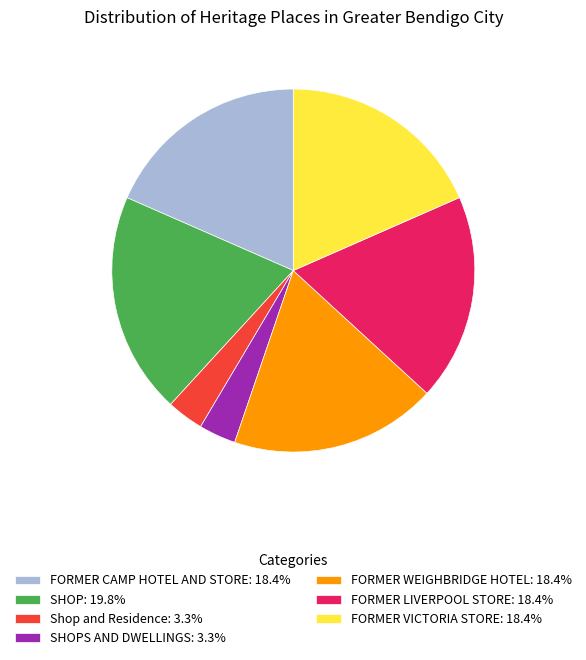

Is the sum of FORMER CAMP HOTEL AND STORE: 18.4% and SHOPS AND DWELLINGS: 3.3% greater than half?

No